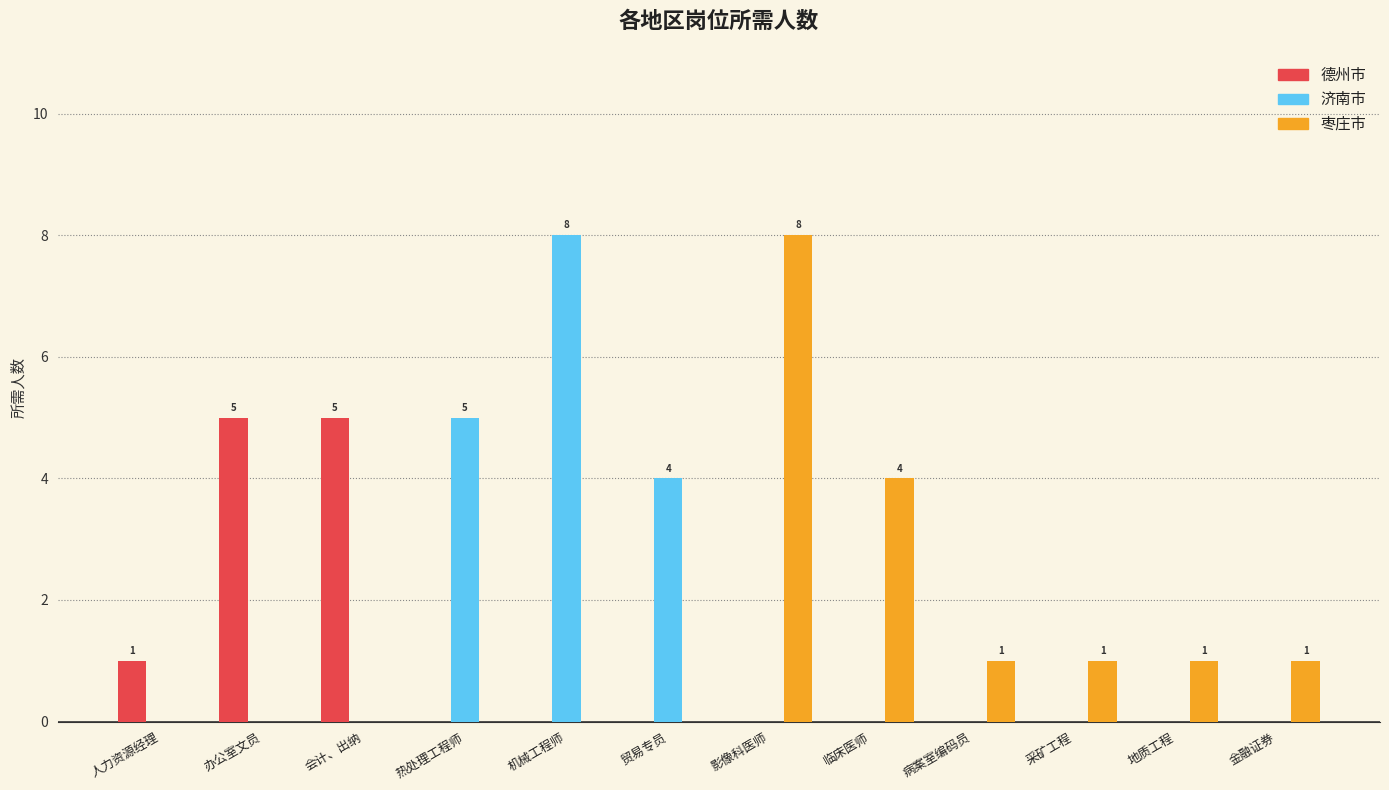

What is the sum of all 德州市 values?

11